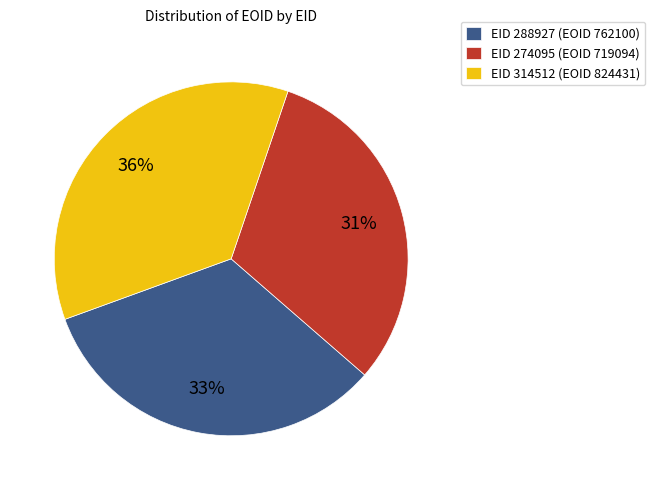

Count the number of slices in the pie.

3